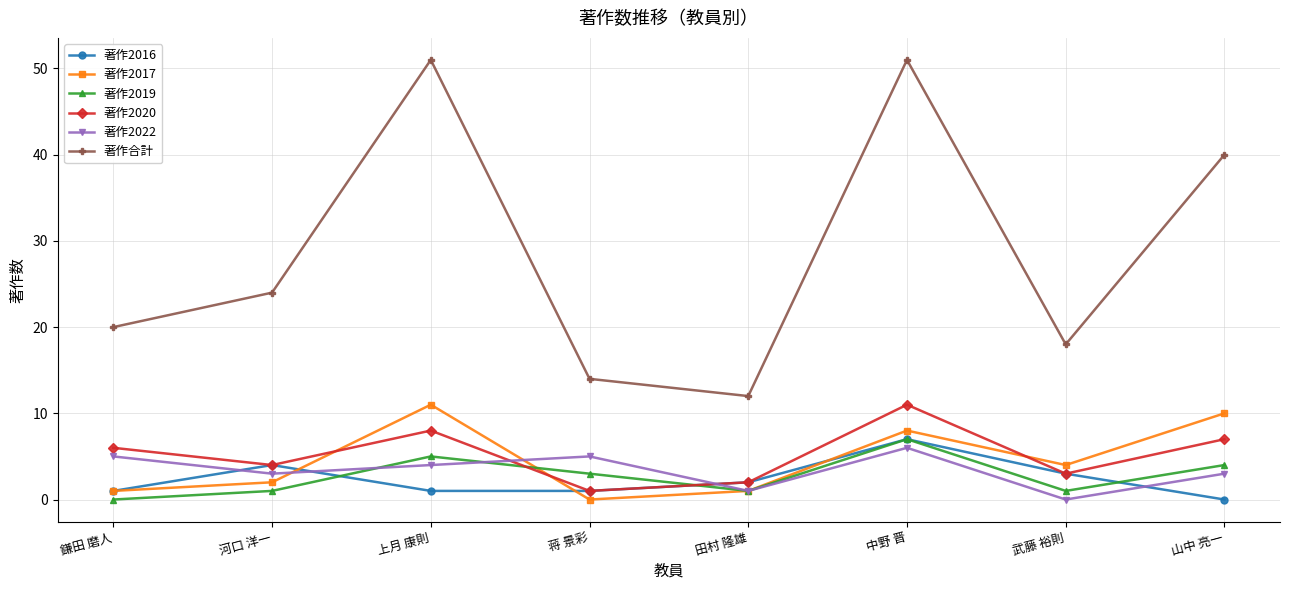

Which series changed the most between 鎌田 磨人 and 蒋 景彩?

著作合計